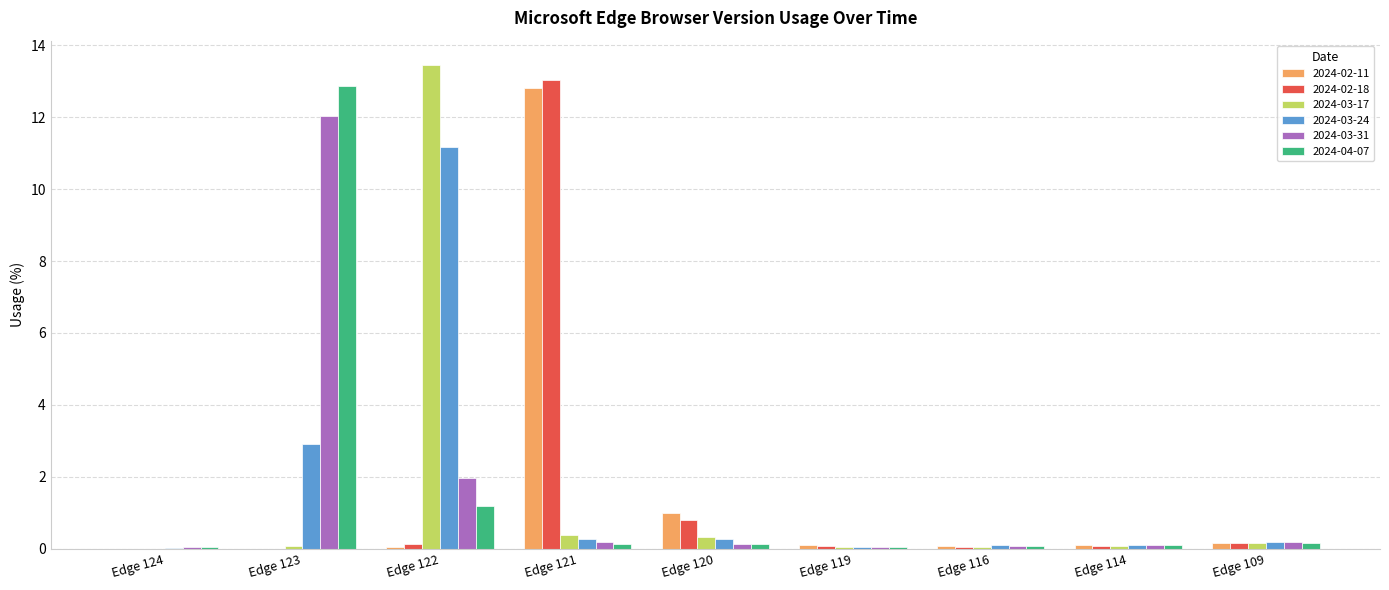

Between Edge 122 and Edge 114, which series saw the biggest shift?

2024-03-17